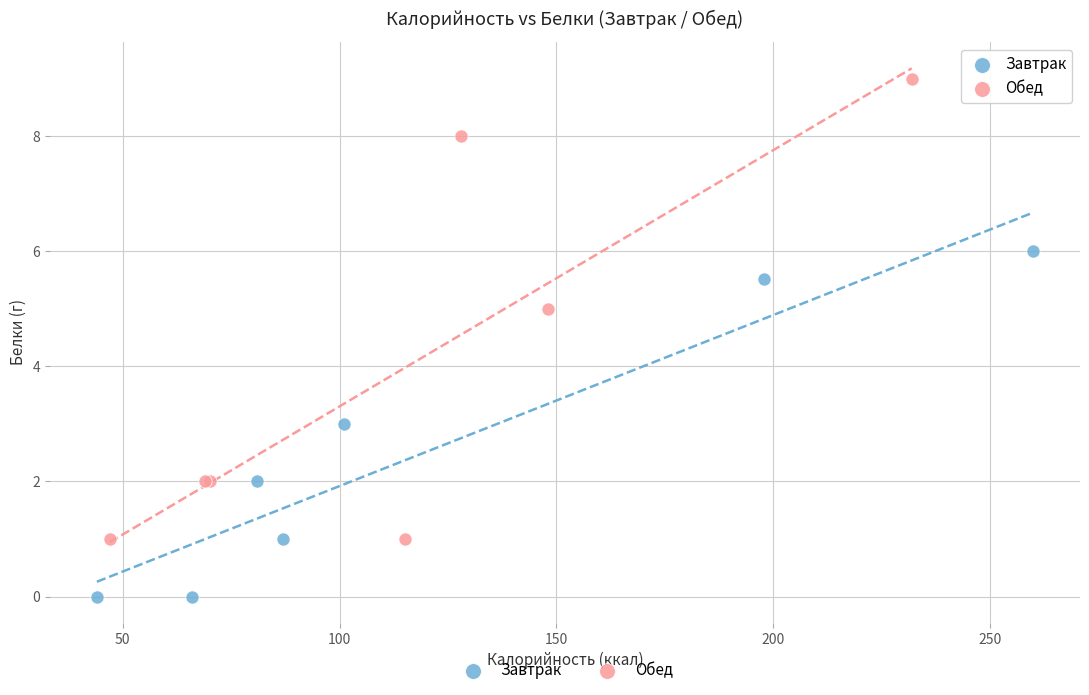

Which series reaches the minimum Y coordinate?

Завтрак